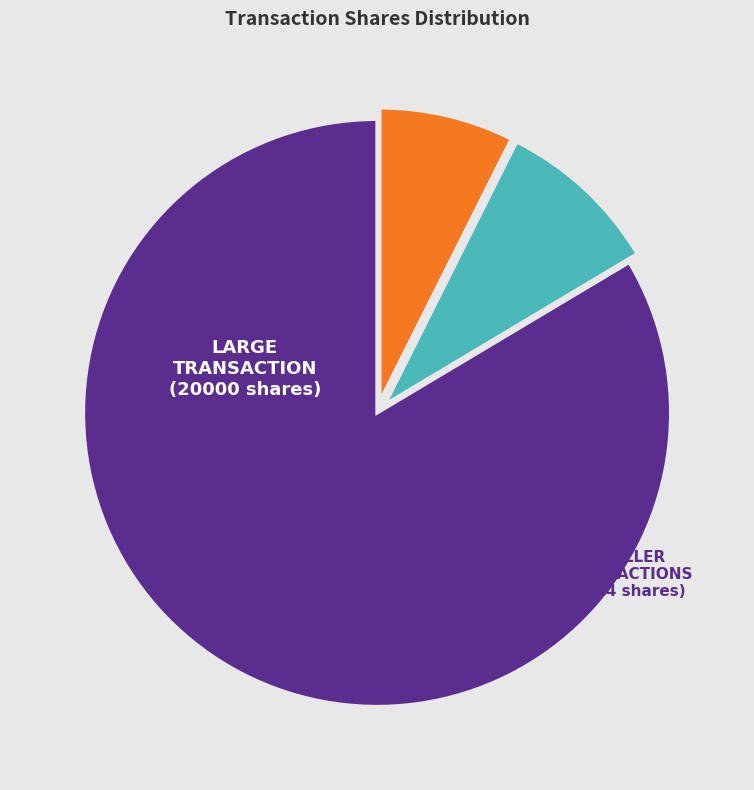

Does any single category account for the majority?

Yes